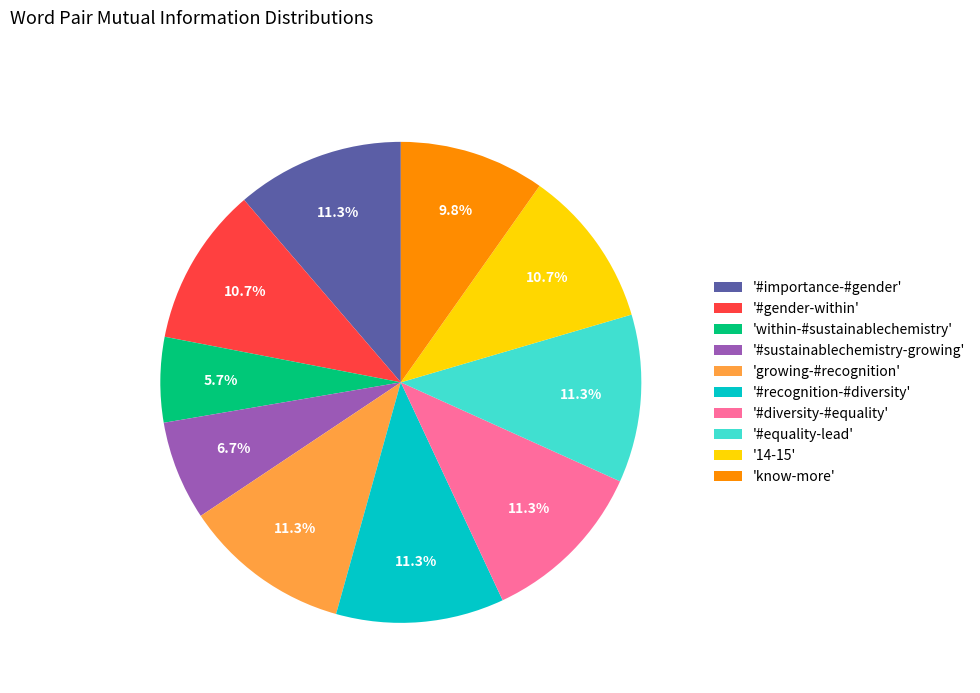

What is the ratio of the value at '#recognition-#diversity' to the value at 'know-more'?

1.2